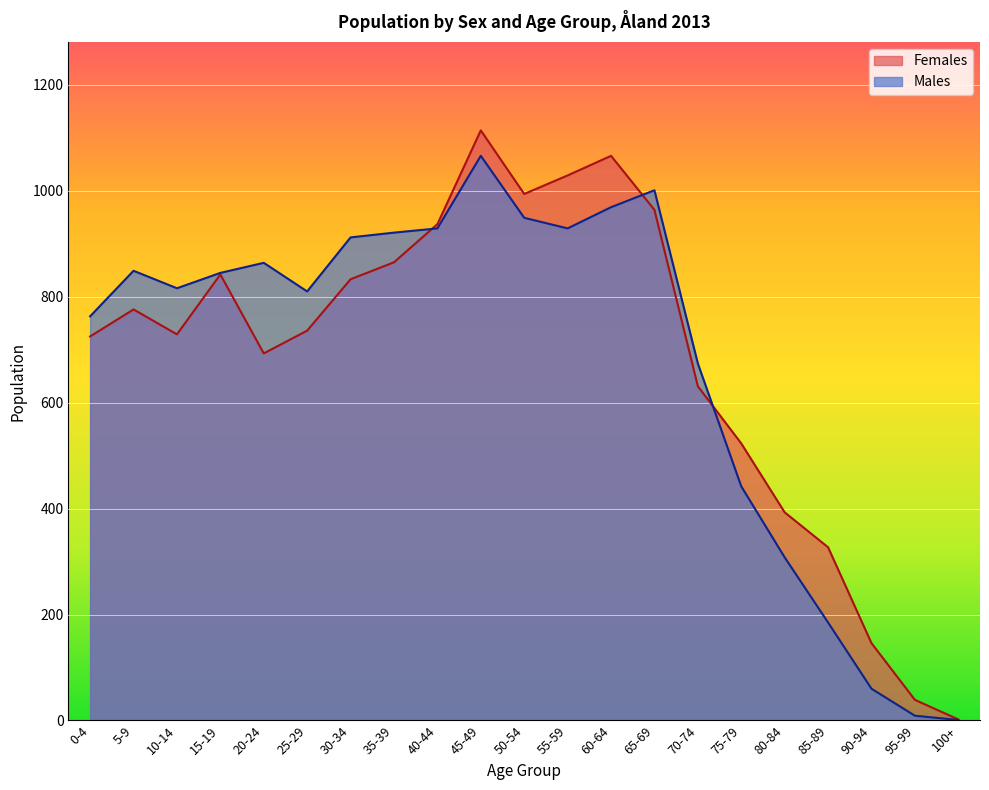

Which series has the largest range (max minus min)?

Females